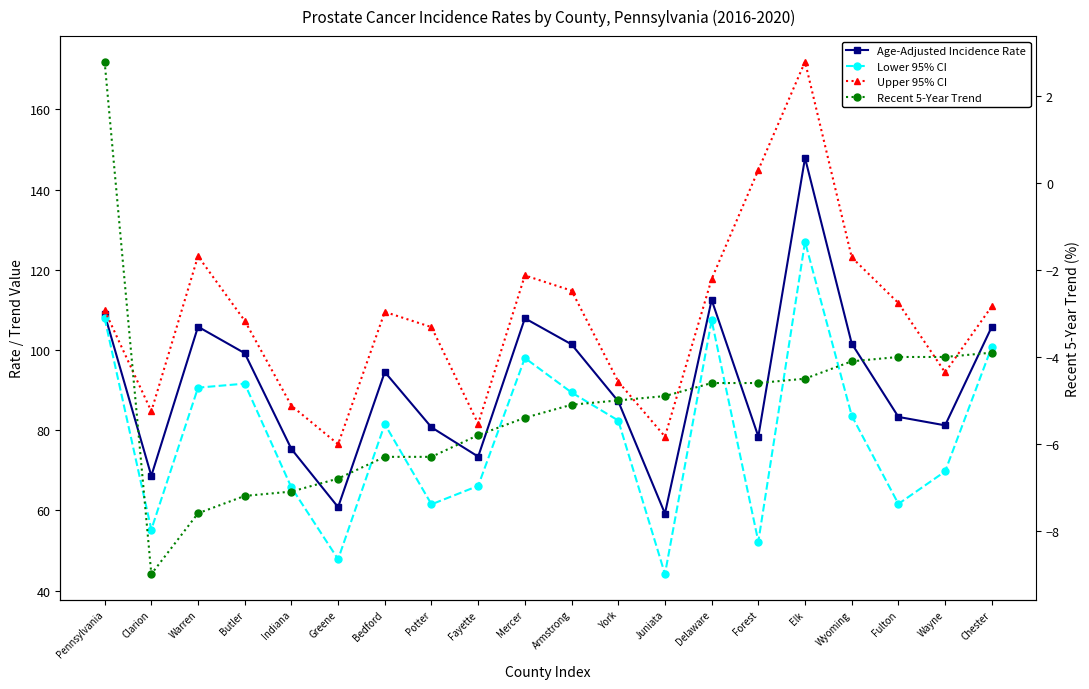

True or false: Recent 5-Year Trend and Upper 95% CI intersect in this chart.

False